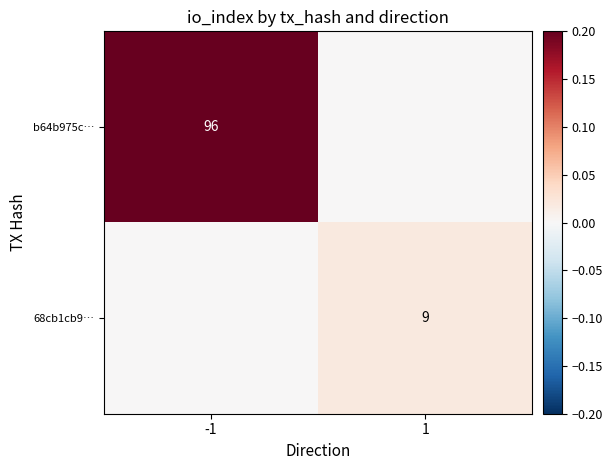

True or false: 68cb1cb9… has a value of 14 at 1.

False